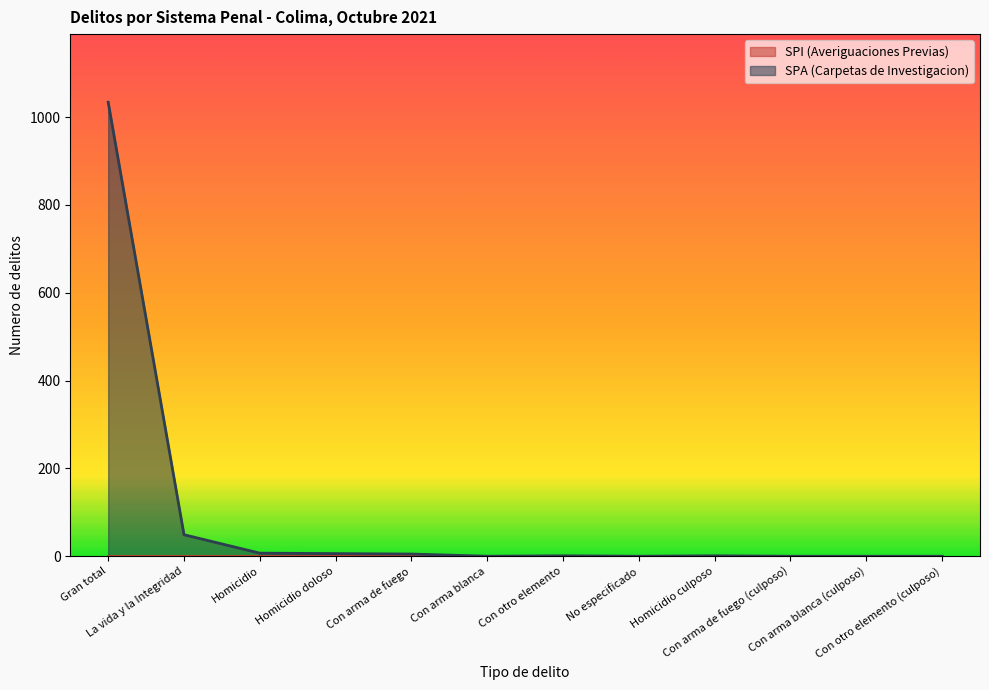

What is the greatest value displayed?

1034